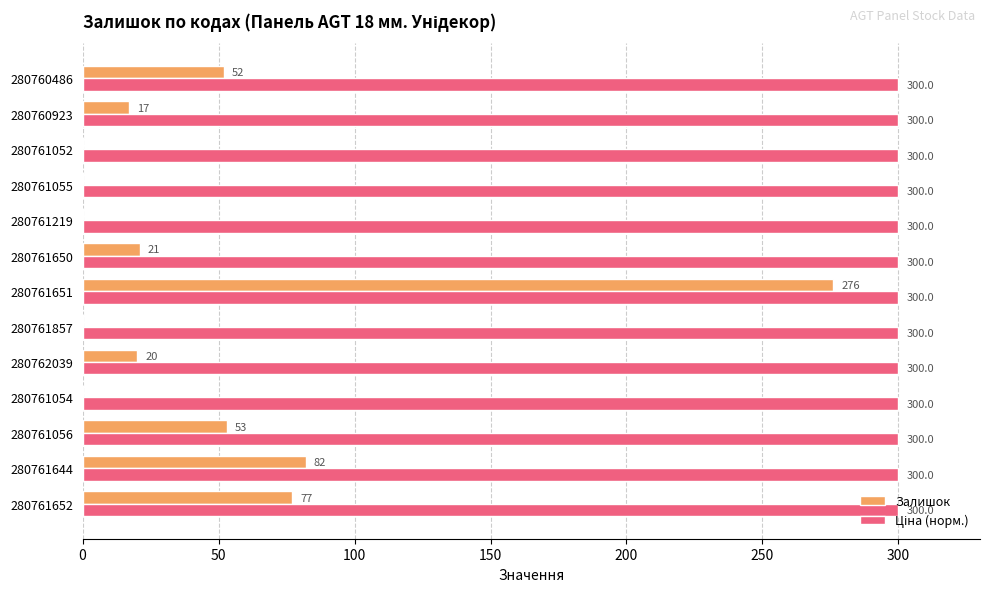

Read the Залишок value at 280761652.

77